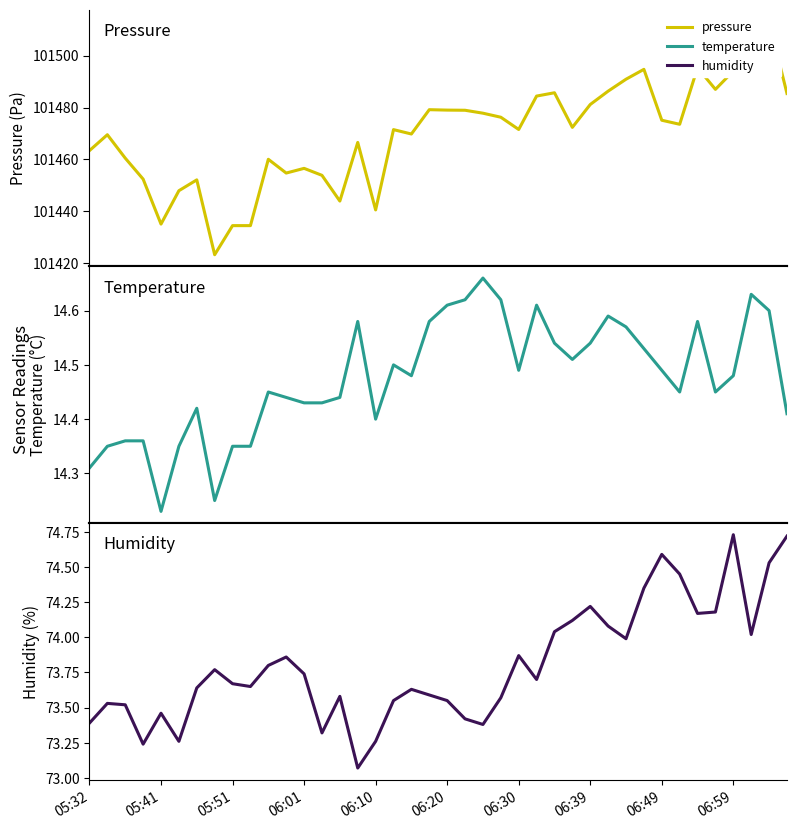

Is this an area chart (filled region under the line)?

No